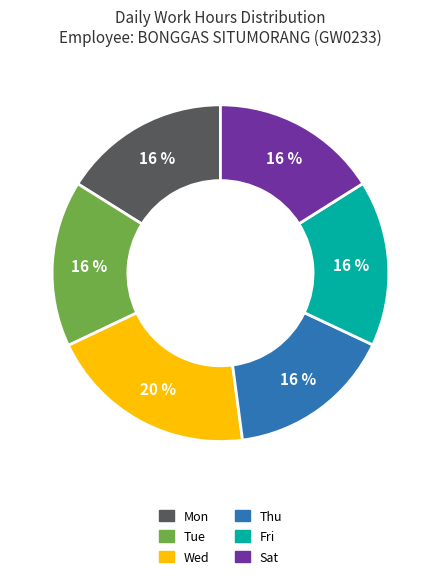

To the nearest percent, what is the difference between the largest and smallest slice percentages?

4%